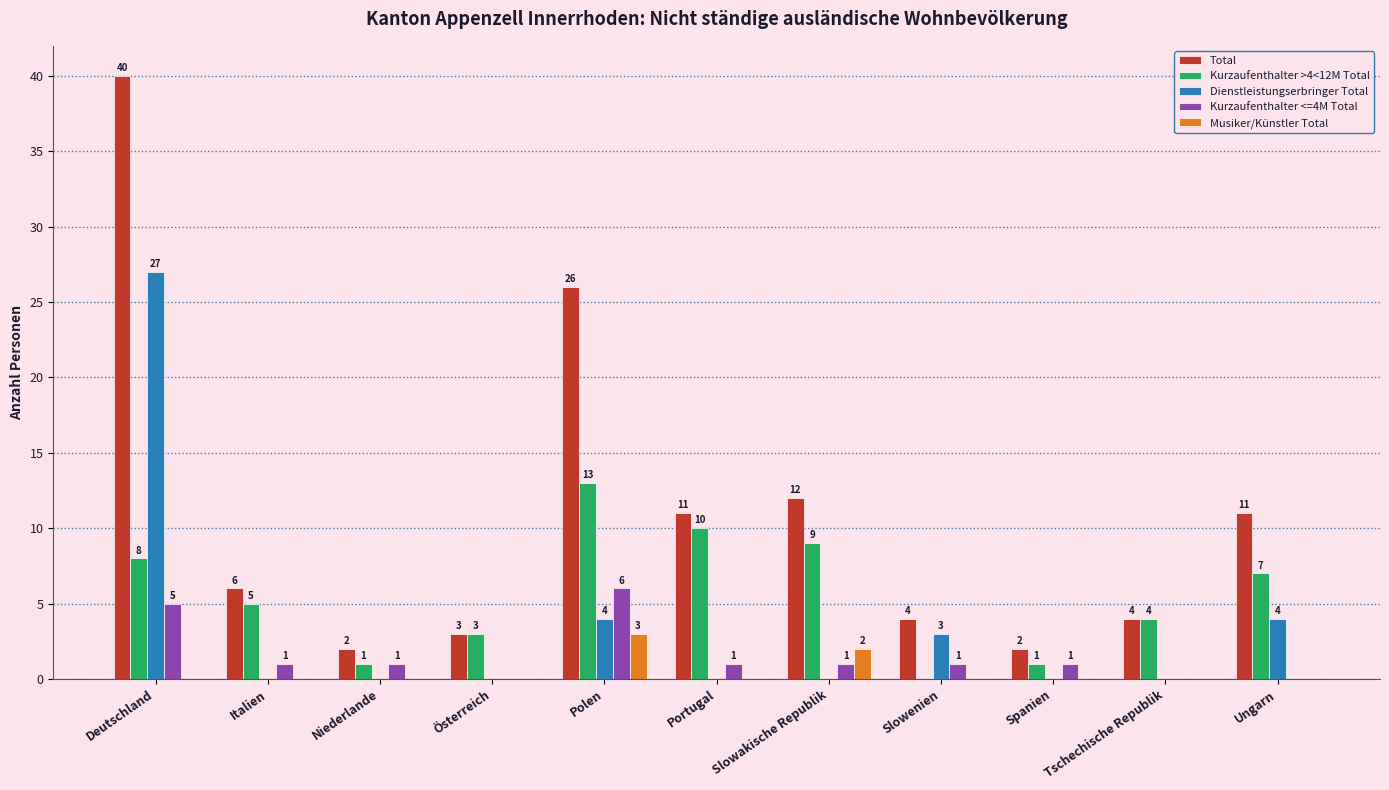

The Kurzaufenthalter <=4M Total series shows 1 at Slowenien. True or false?

True